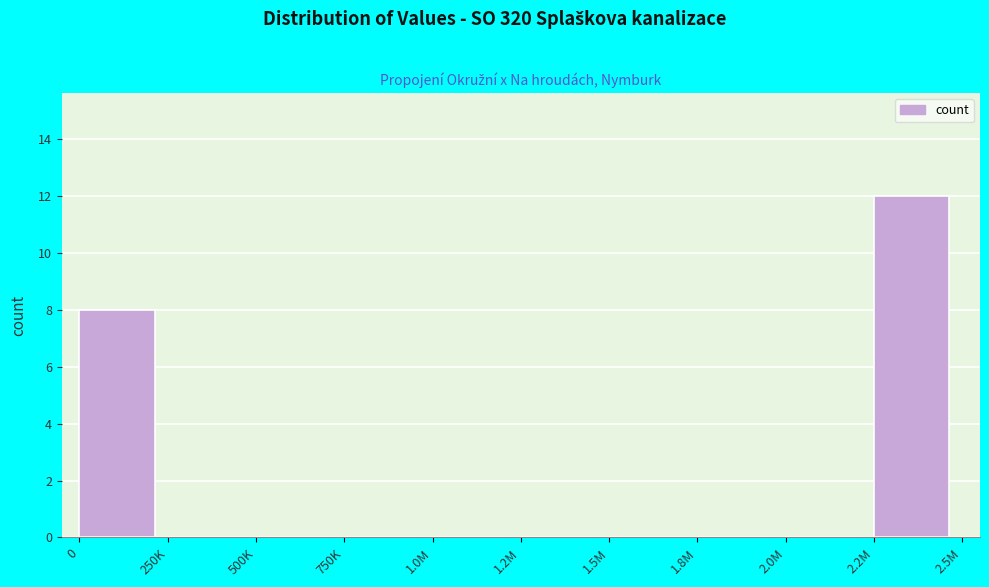

Reading left to right, extract all data points from this chart.

0=8	250K=0	500K=0	750K=0	1.0M=0	1.2M=0	1.5M=0	1.8M=0	2.0M=0	2.2M=12